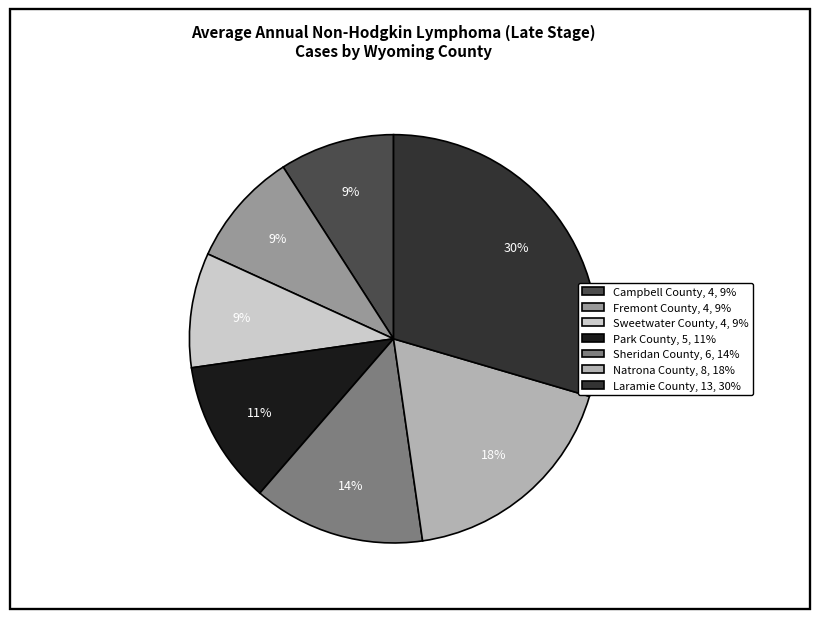

Does Fremont County represent more than half of the total?

No